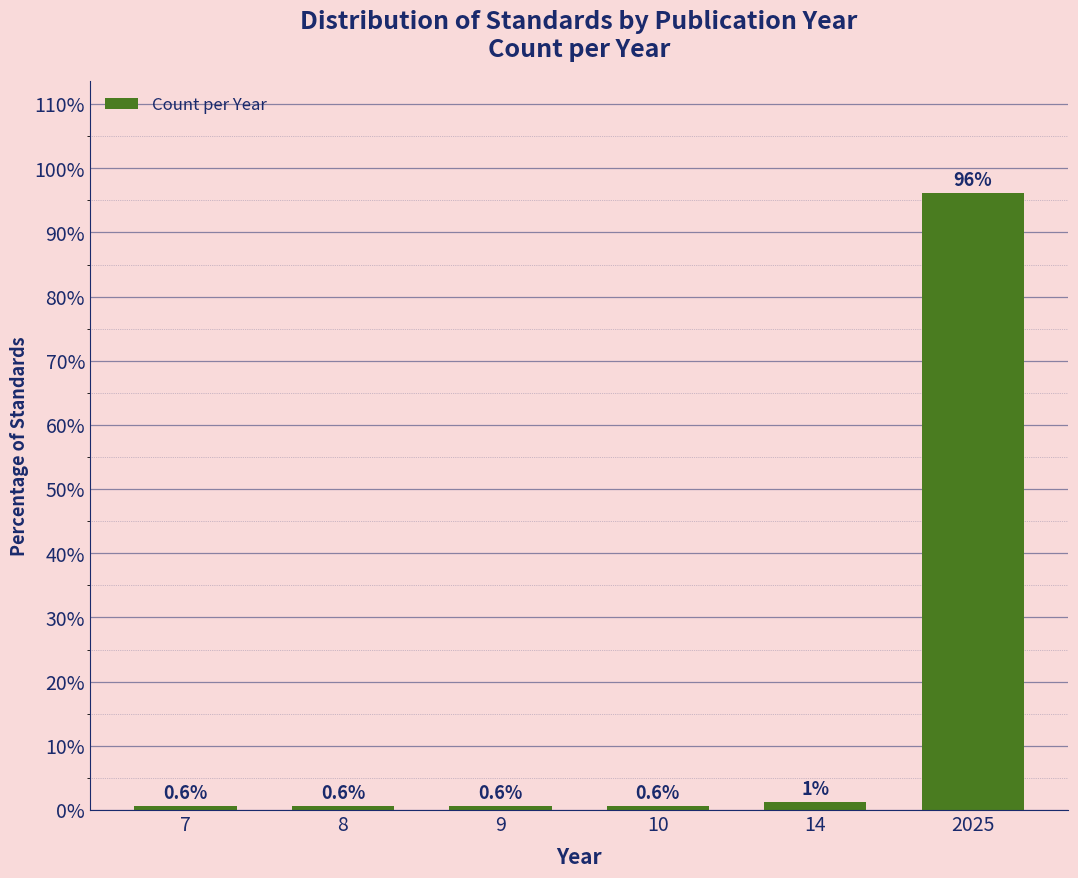

What is the minimum value shown in the chart?

0.6